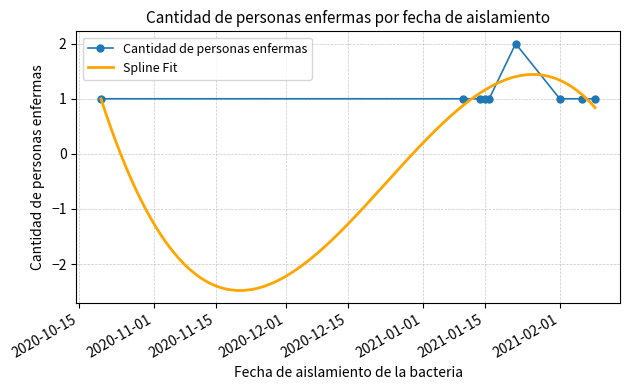

What position from the left is 2021-01-16?

5